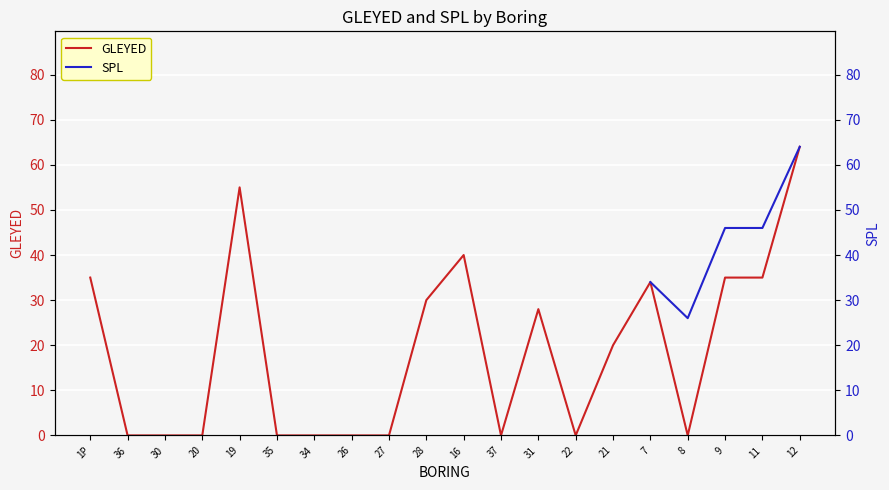

True or false: GLEYED has more than 2 points higher than both neighbors.

True